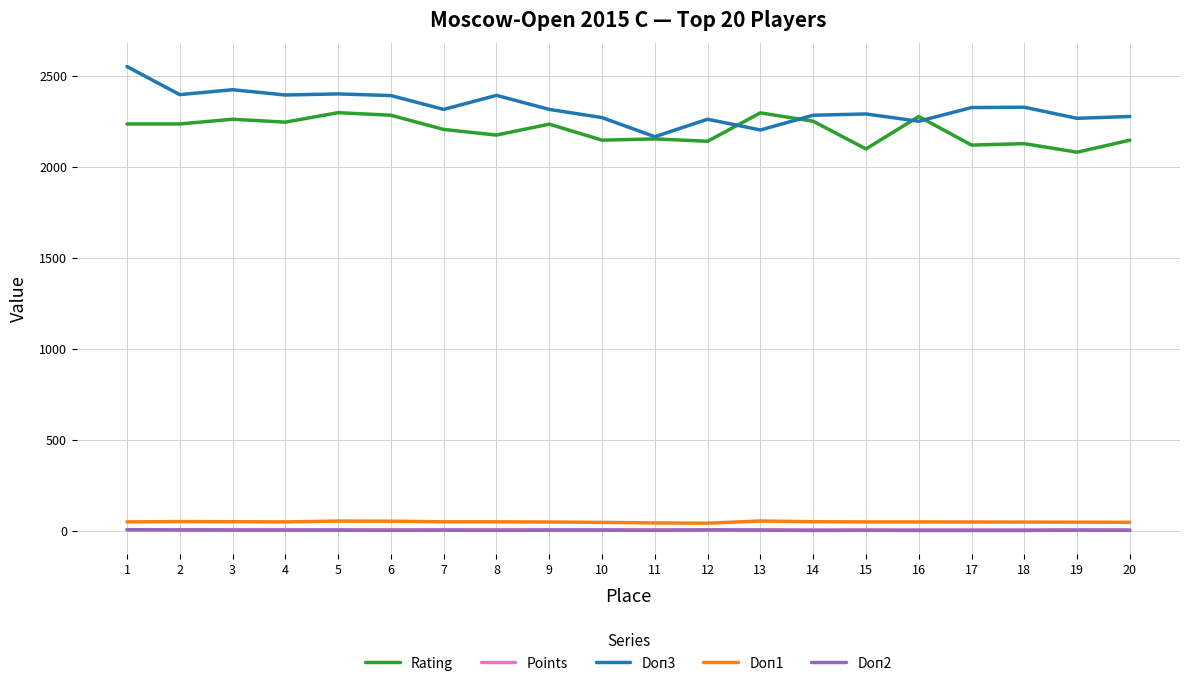

How many distinct data groups are displayed?

5